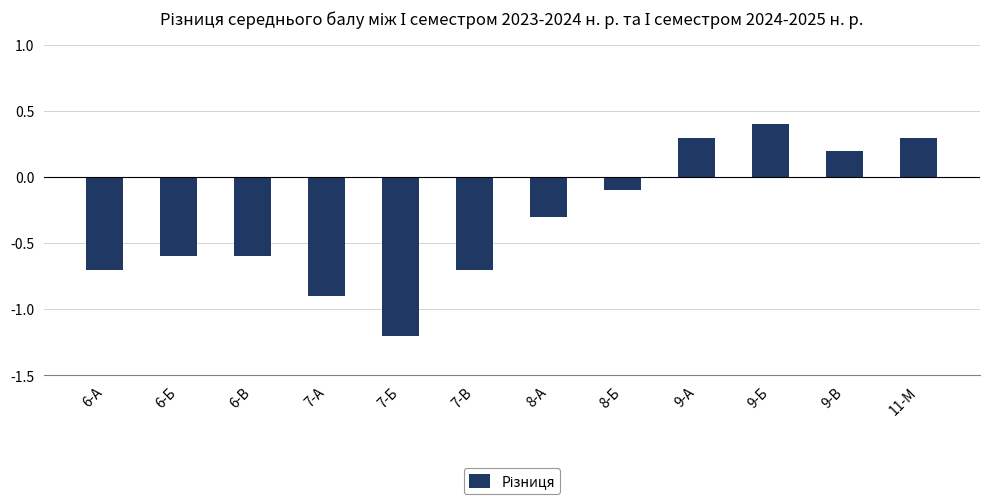

What is the difference between the second highest and minimum values?

1.5